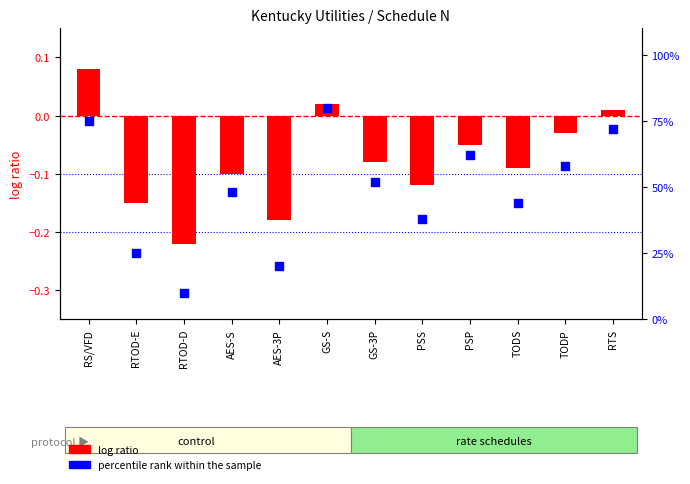

Which series reaches the maximum Y coordinate?

percentile rank within the sample